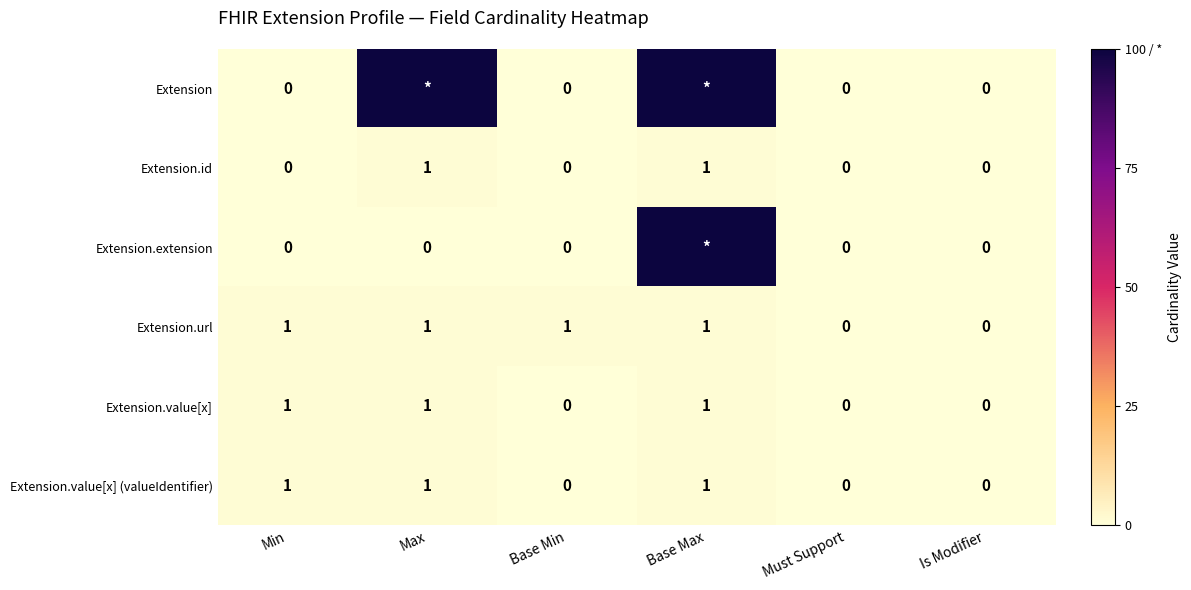

What is the sum of all Extension.url values?

4